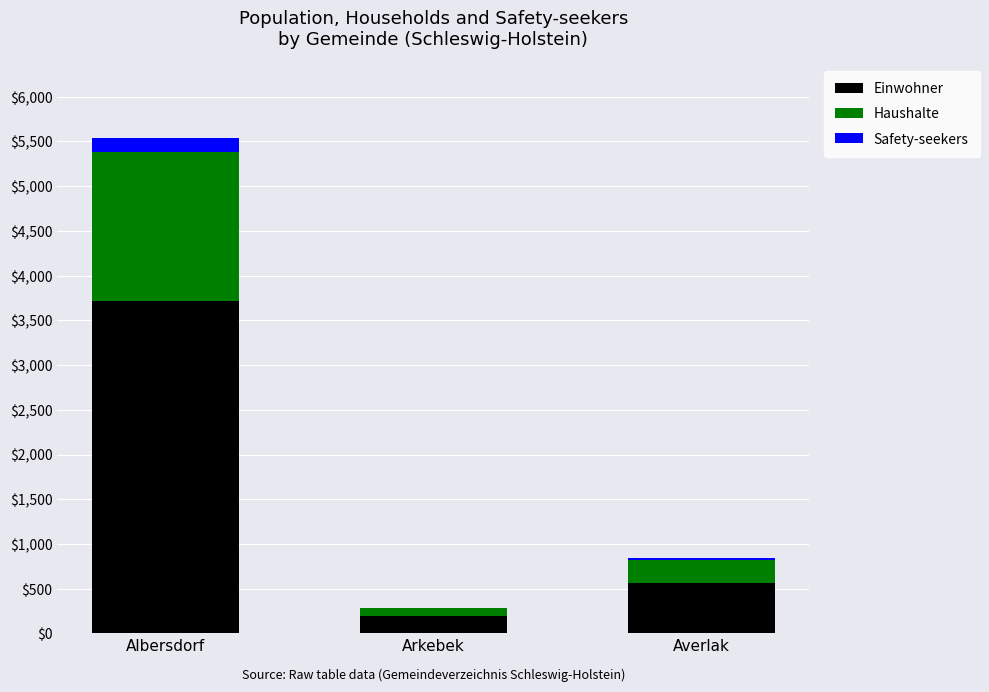

At which category is the sum across all series the highest?

Albersdorf